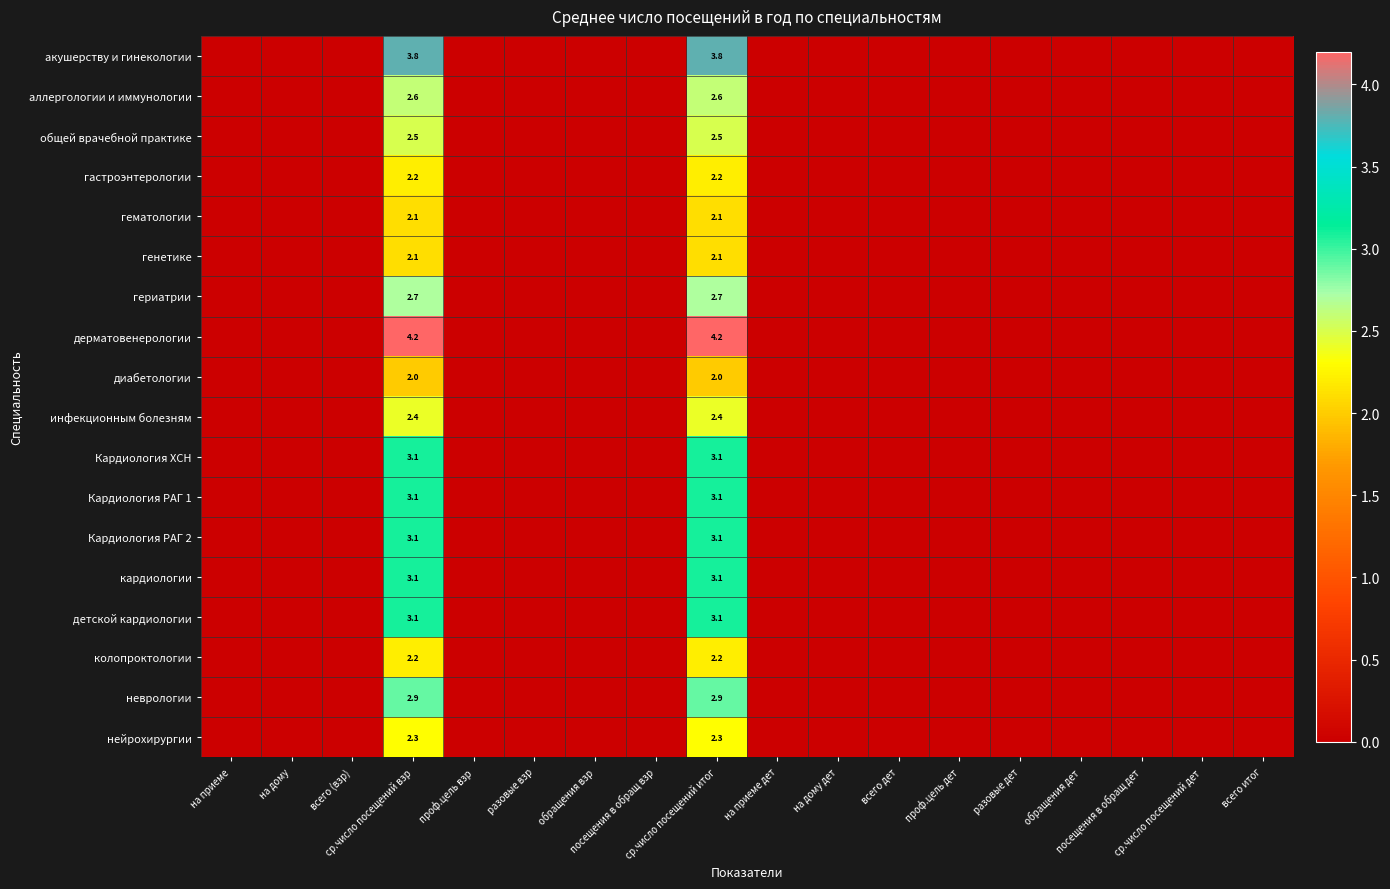

What is the approximate value of генетике at ср.число посещений итог?

2.1